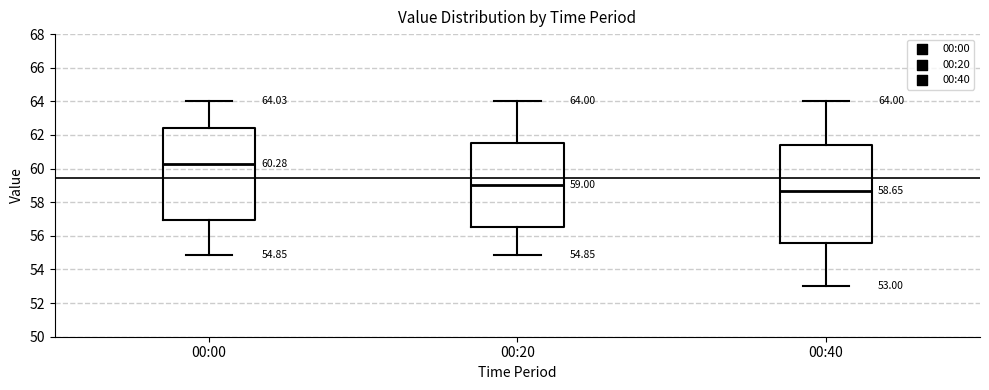

Comparing the boxes themselves (not the whiskers), which one is the tallest?

00:40